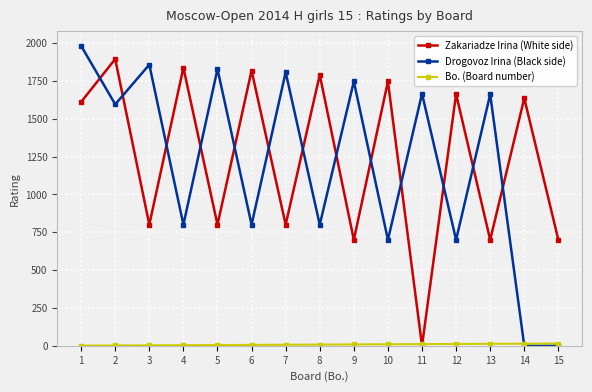

Which series changed the most between 7 and 15?

Drogovoz Irina (Black side)